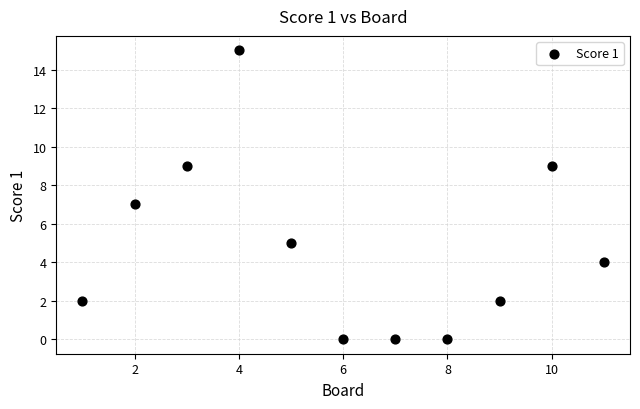

What is the average X value?

6